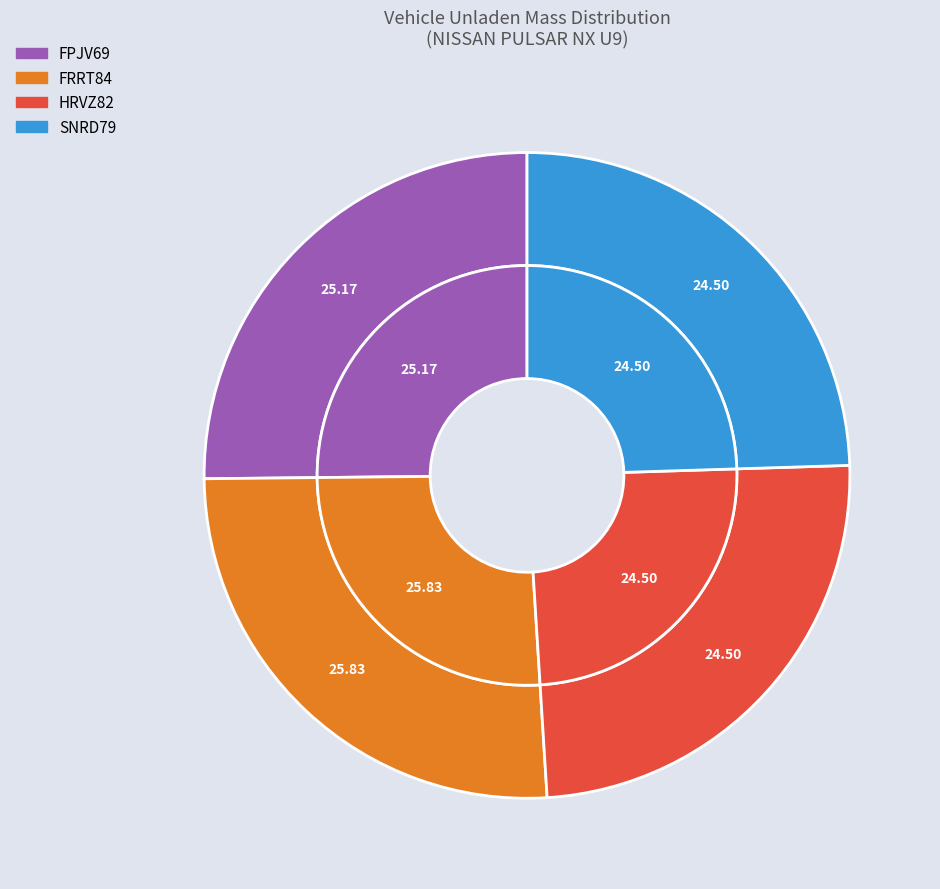

Count the number of slices in the pie.

4